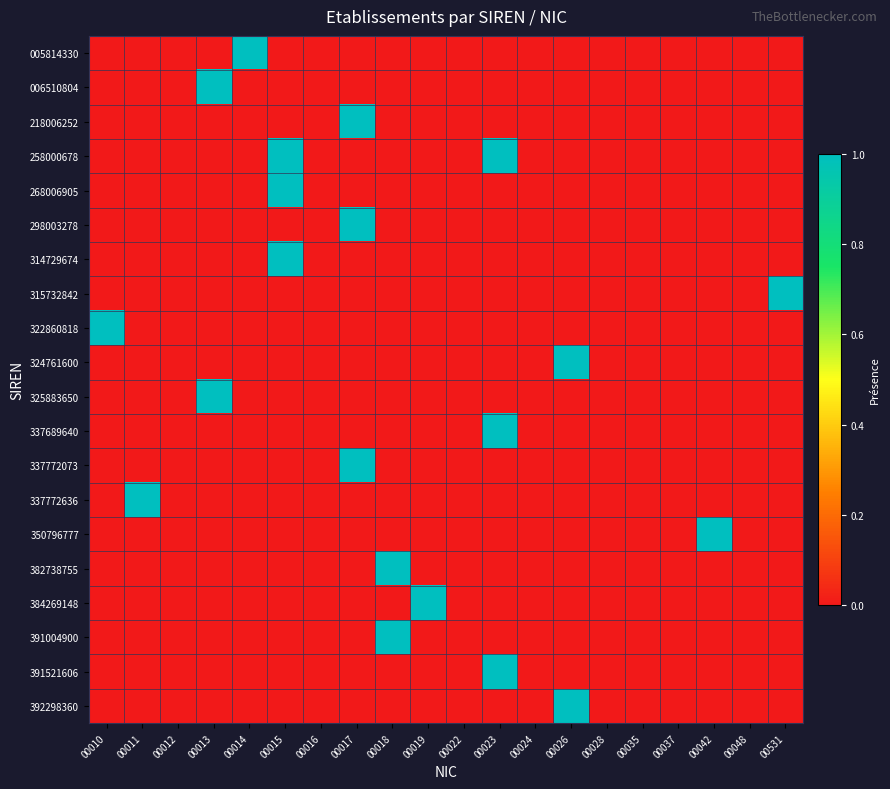

At which category is the sum across all series the highest?

00015